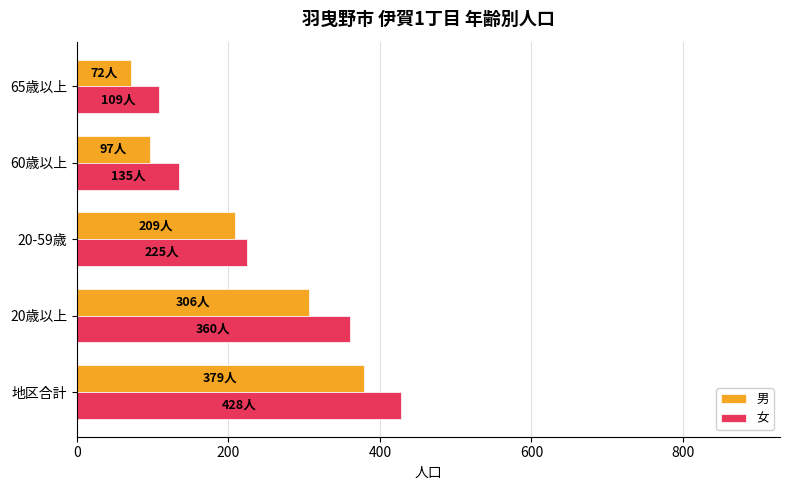

What is the difference between the maximum and second lowest values in the 女 series?

293